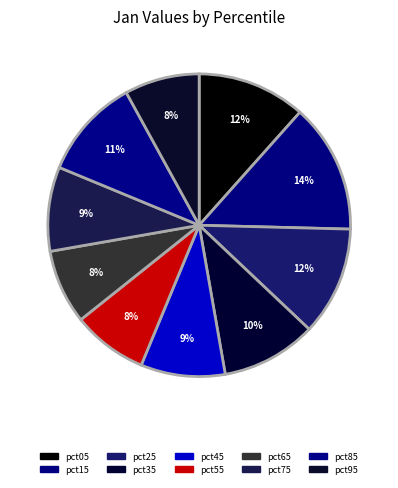

How many segments does this pie chart have?

10